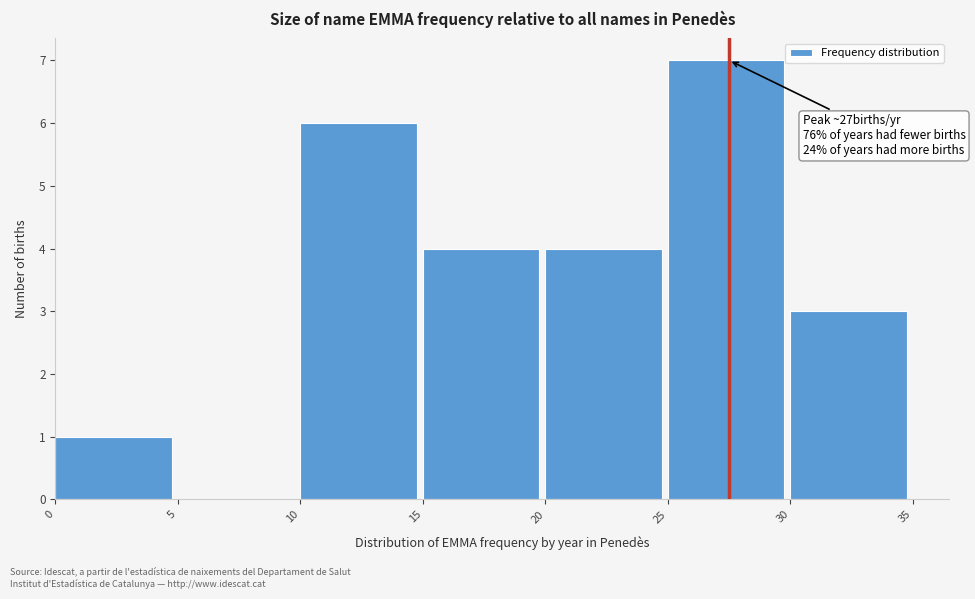

Which range on the x-axis has the tallest bar?

25 to 30